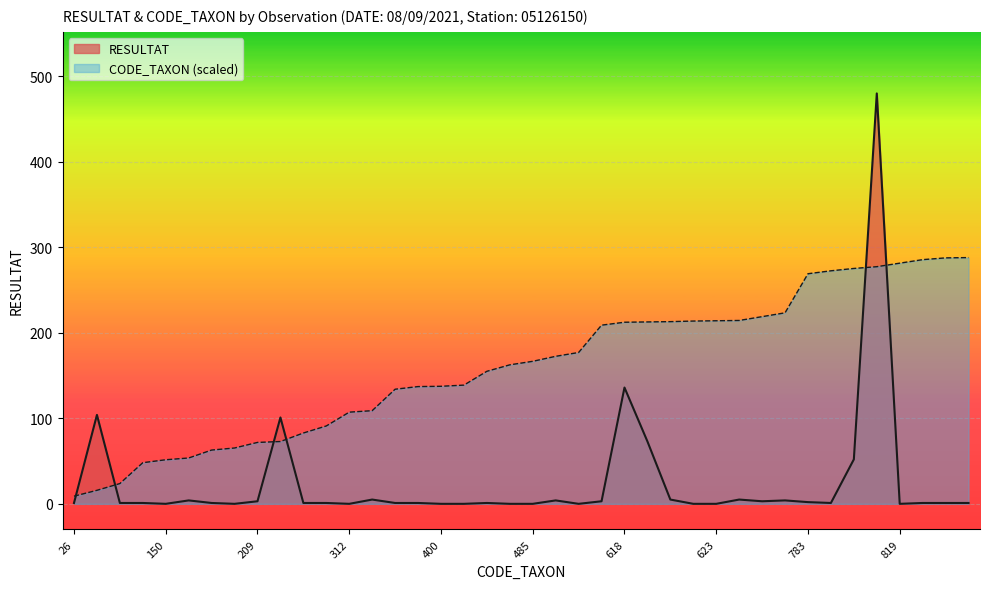

Reading left to right, list all the values displayed in this chart.

RESULTAT: 1.0	104.0	1.0	1.0	0.0	4.0	1.0	0.0	3.0	101.0	1.0	1.0	0.0	5.0	1.0	1.0	0.0	0.0	1.0	0.0	0.0	4.0	0.0	3.0	136.0	73.0	5.0	0.0	0.0	5.0	3.0	4.0	2.0	1.0	52.0	480.0	0.0	1.0	1.0	1.0
CODE_TAXON: 8.9	15.8	23.7	48.1	51.6	53.6	62.9	65.3	71.8	72.9	82.8	91.1	107.2	108.9	134.0	137.1	137.5	138.8	155.0	162.6	166.7	172.5	177.0	209.0	212.4	212.7	213.1	213.8	214.1	214.5	218.9	223.4	269.1	272.5	275.3	277.3	281.5	285.6	287.7	288.0